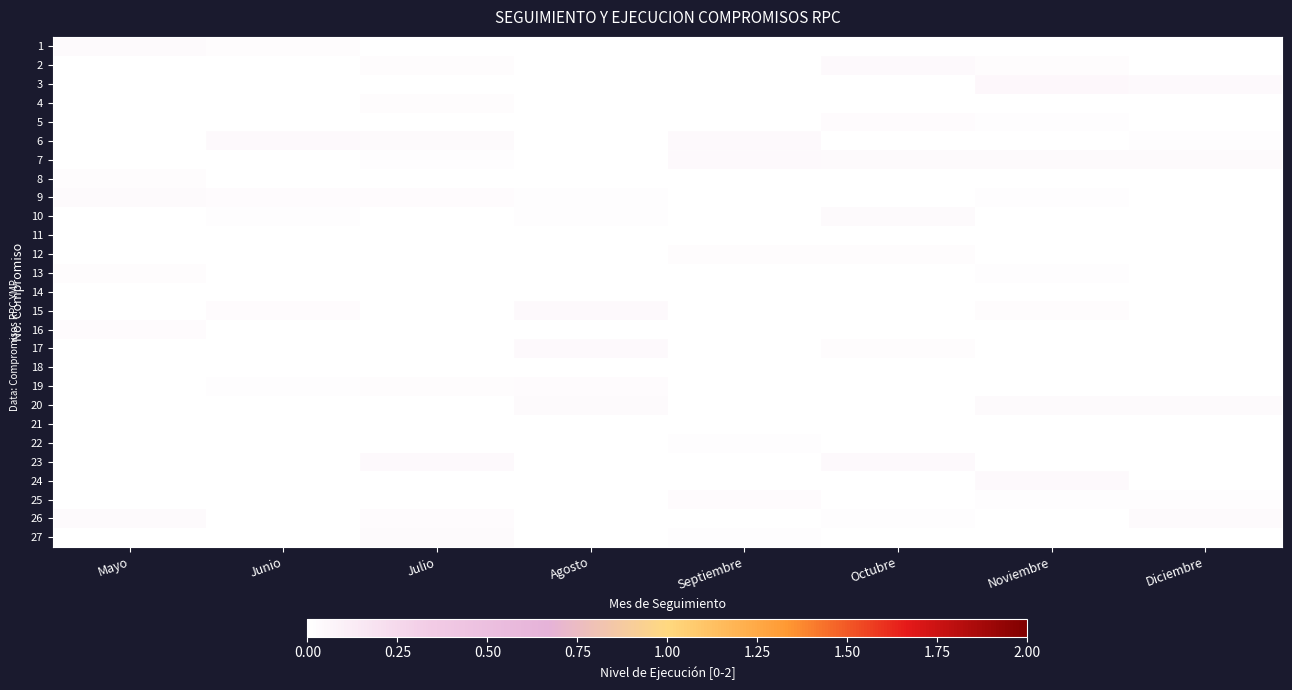

Which series changed the most between Junio and Noviembre?

3